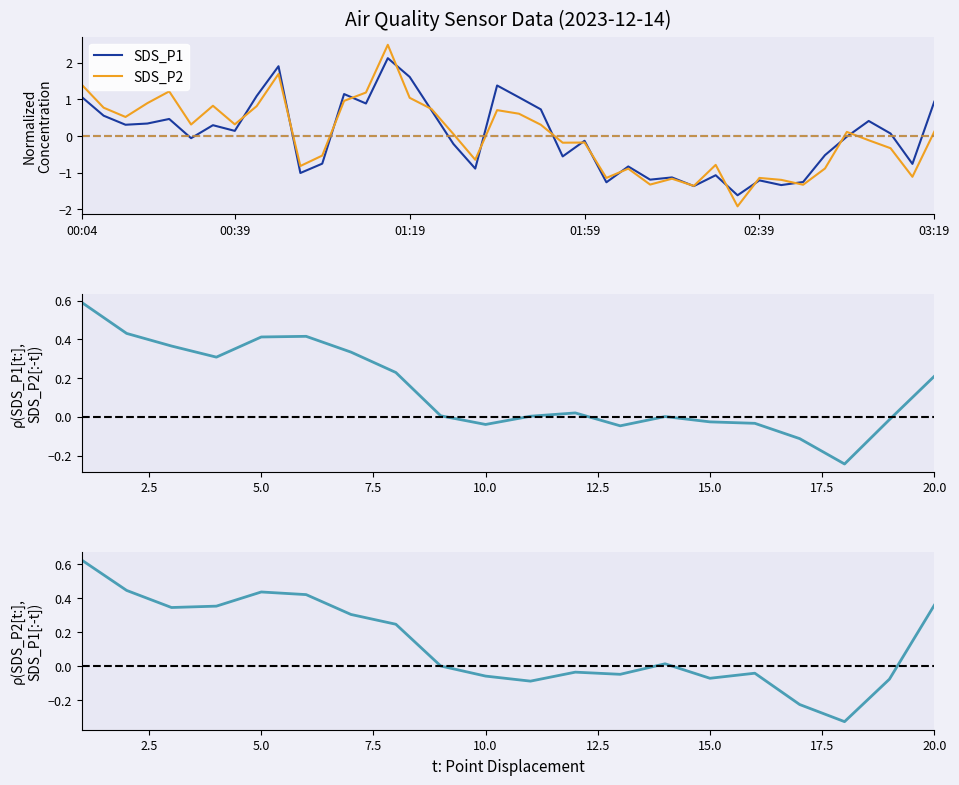

After their last crossing, which series has the higher values: SDS_P1 or SDS_P2?

SDS_P1